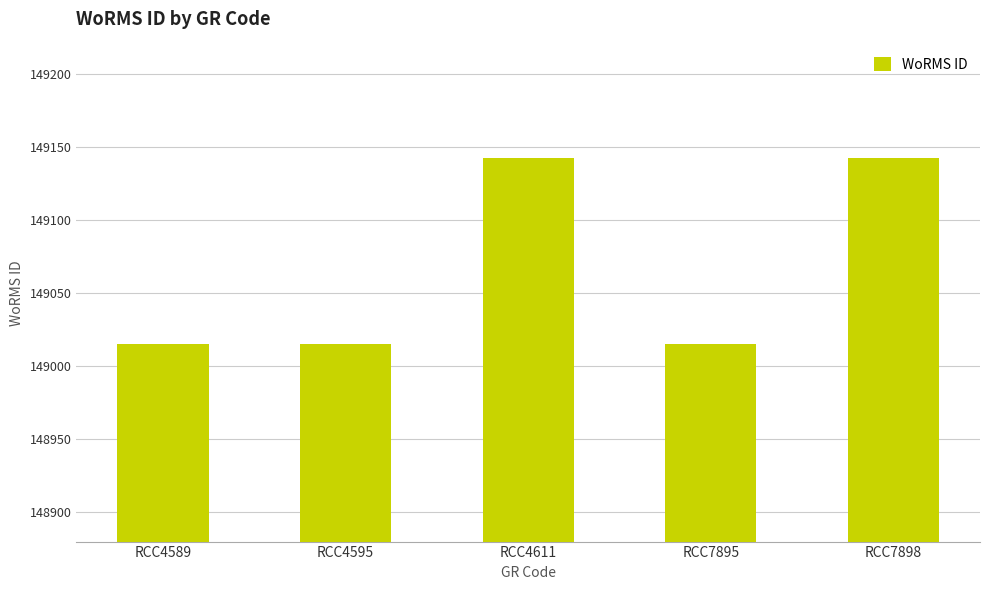

What is the smallest value displayed?

149015